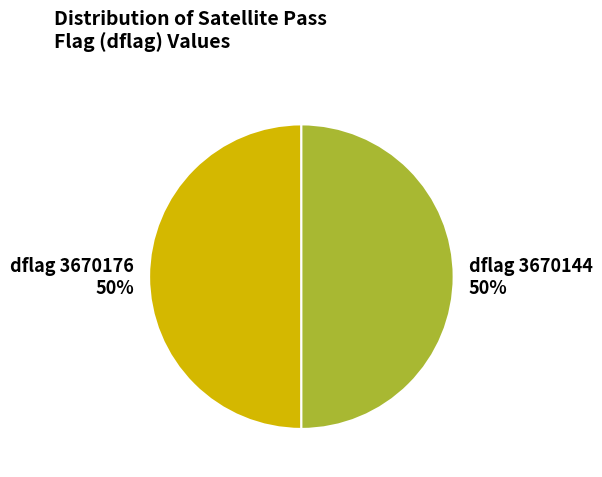

Approximately how many times larger is the value at dflag 3670144 compared to dflag 3670176?

1.0